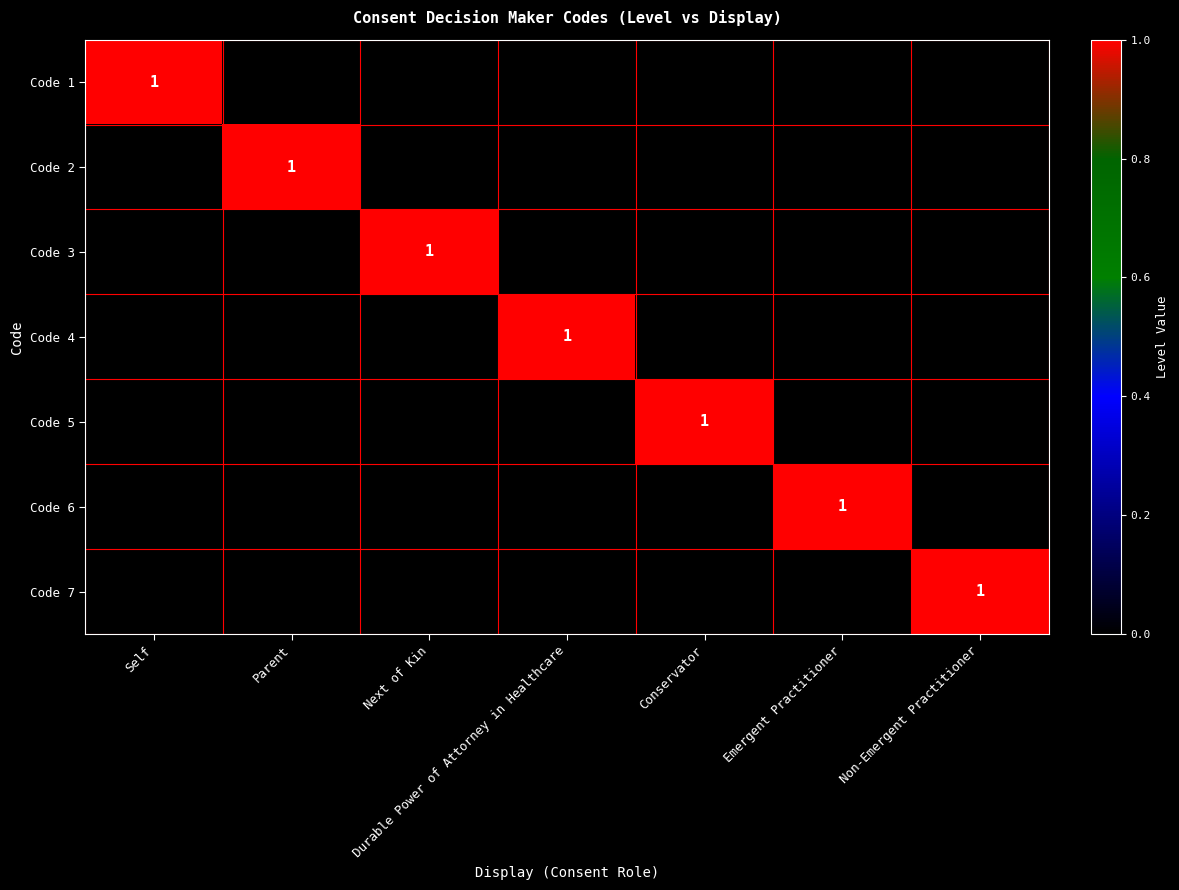

Is it true that Code 6 equals 1 at Emergent Practitioner?

True